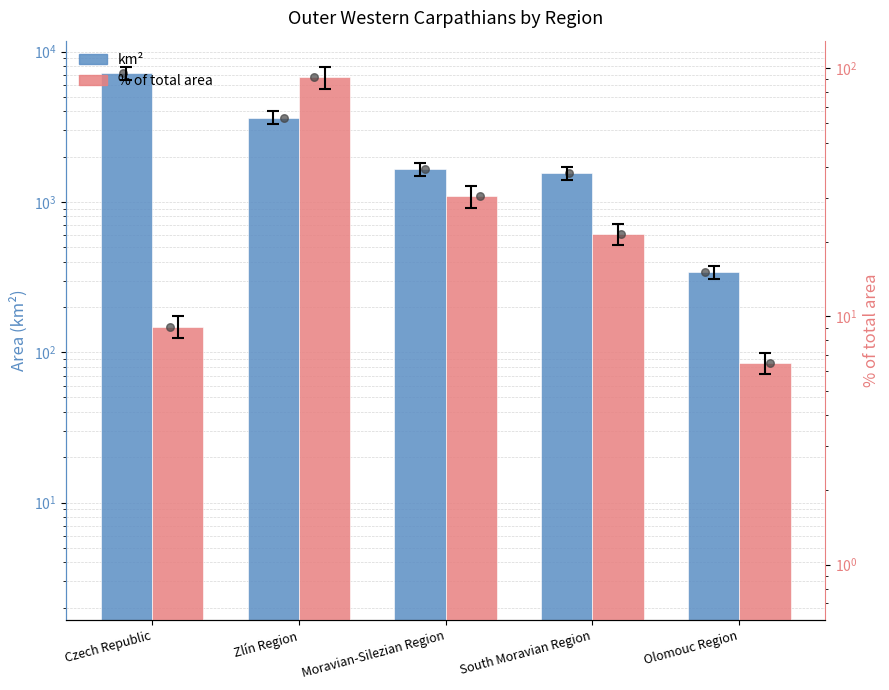

Which series reaches the minimum Y coordinate?

% of total area